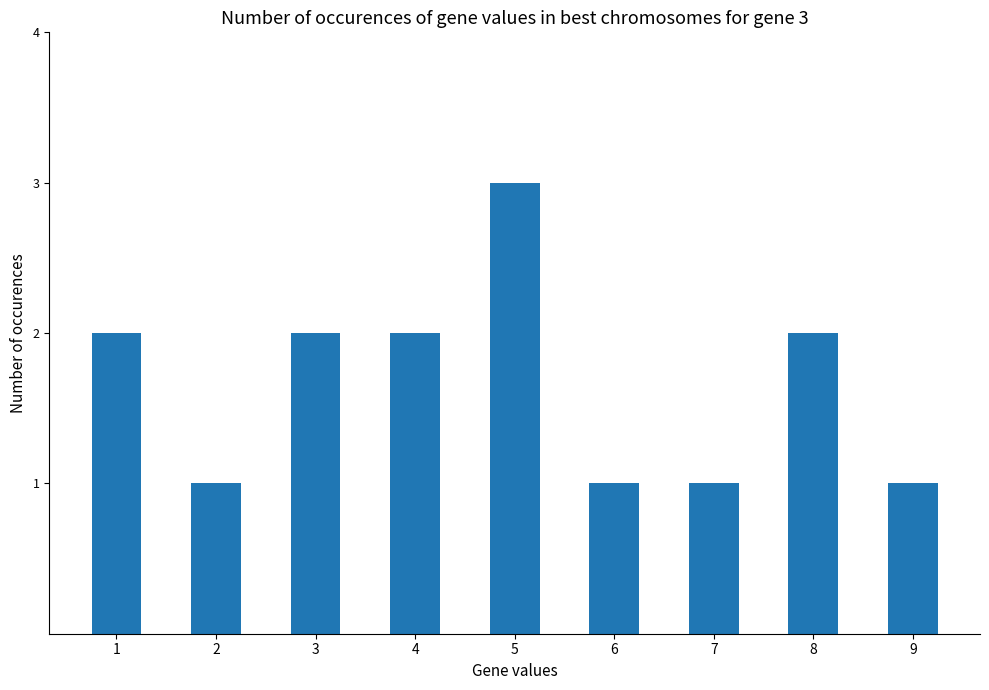

Is it true that the value at 5 is 4?

False